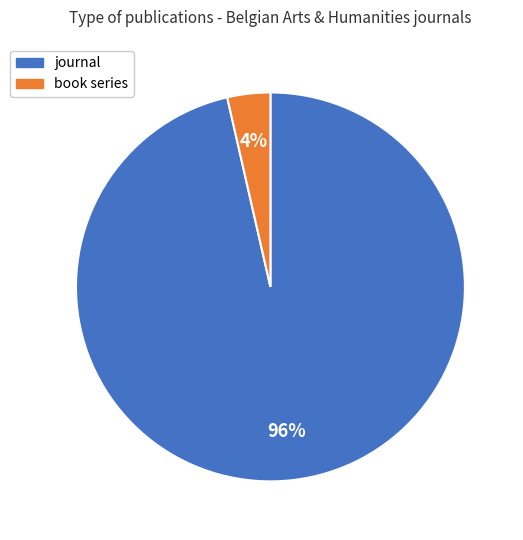

Which has a higher value, book series or journal?

journal